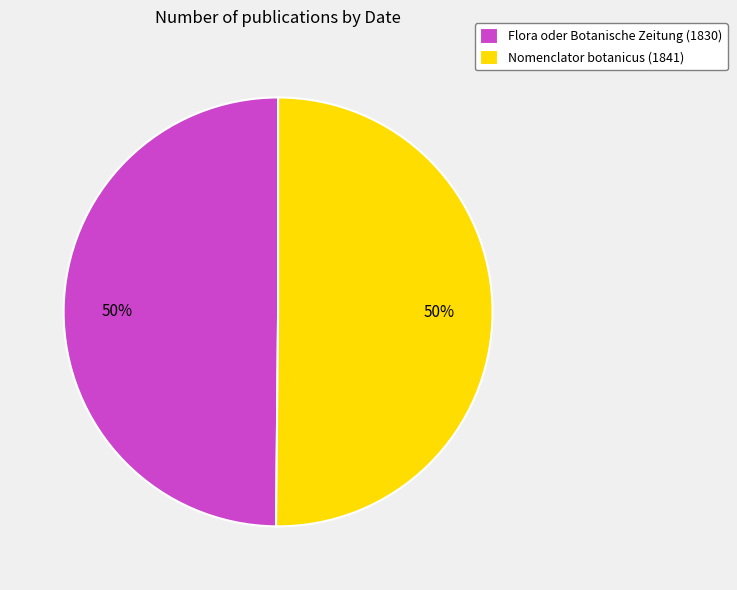

Combined, do Flora oder Botanische Zeitung (1830) and Nomenclator botanicus (1841) account for over 50%?

Yes